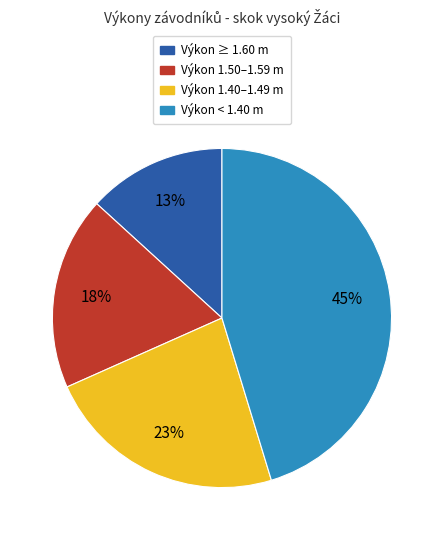

Is there a majority slice in this chart?

No